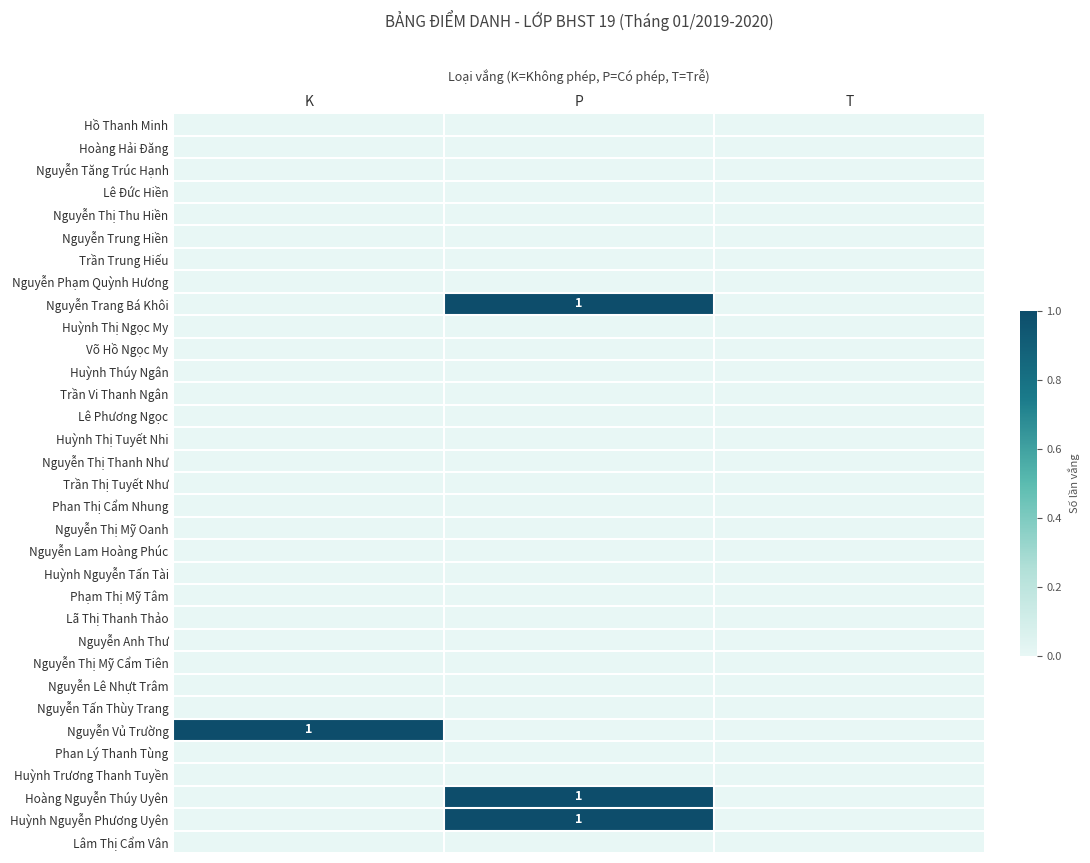

What is the difference between the highest and lowest values at K?

1